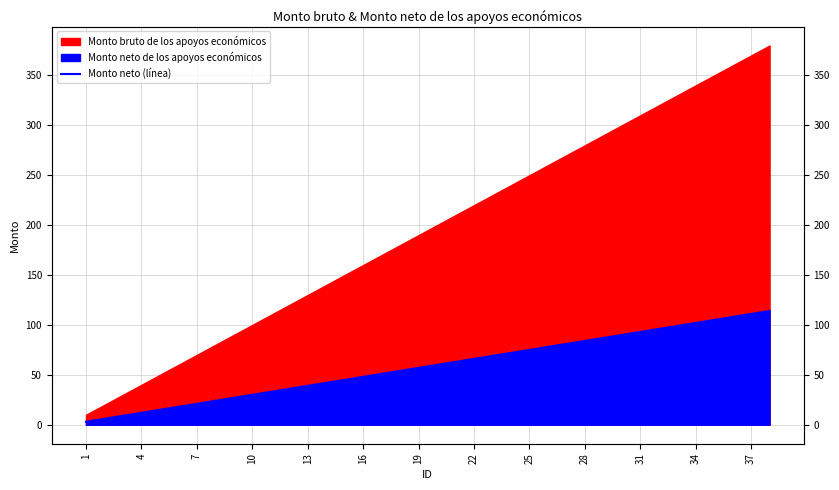

What is the smallest value displayed?

3